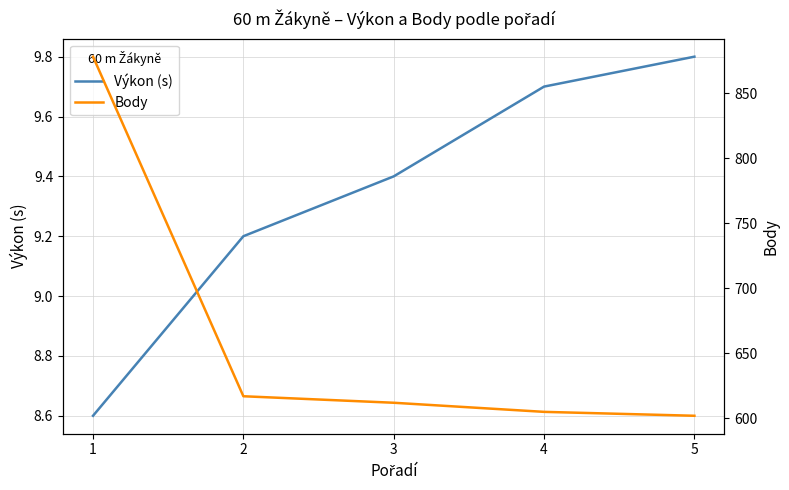

Which category has the highest value across all series?

1